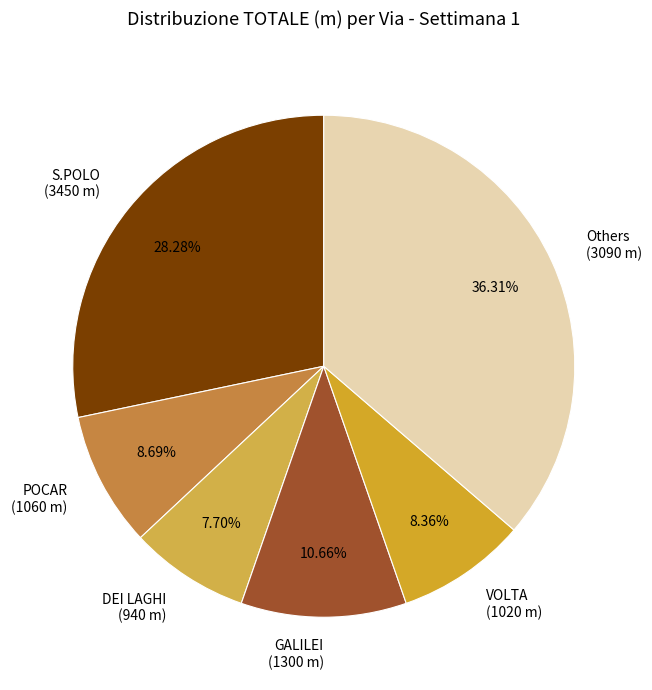

How many slices are in this pie chart?

6